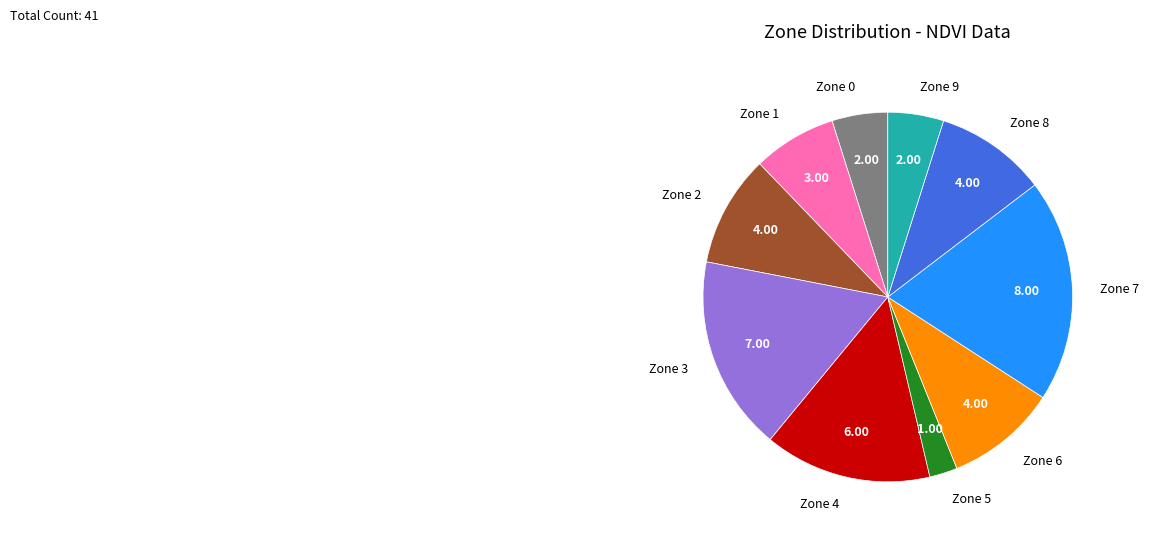

Does Zone 8 account for over 50% of the chart?

No